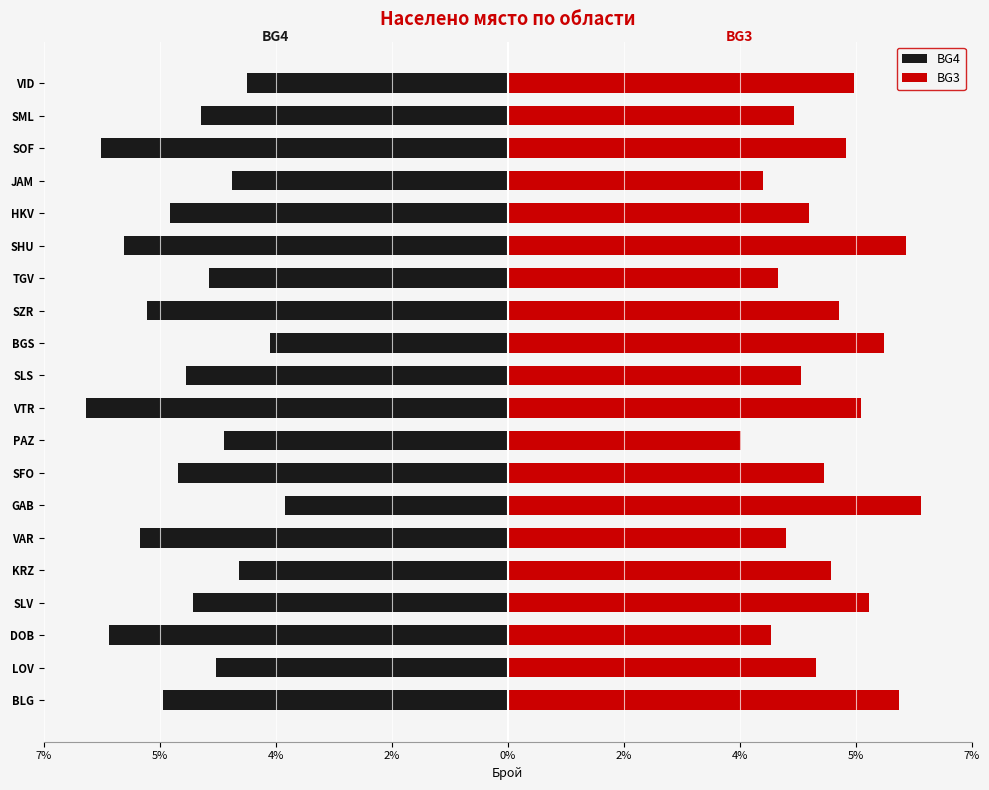

Does the chart contain any negative values?

Yes